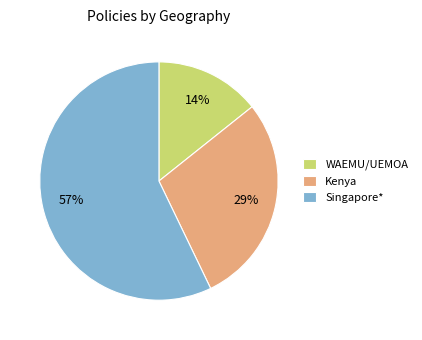

Does Kenya represent more than half of the total?

No